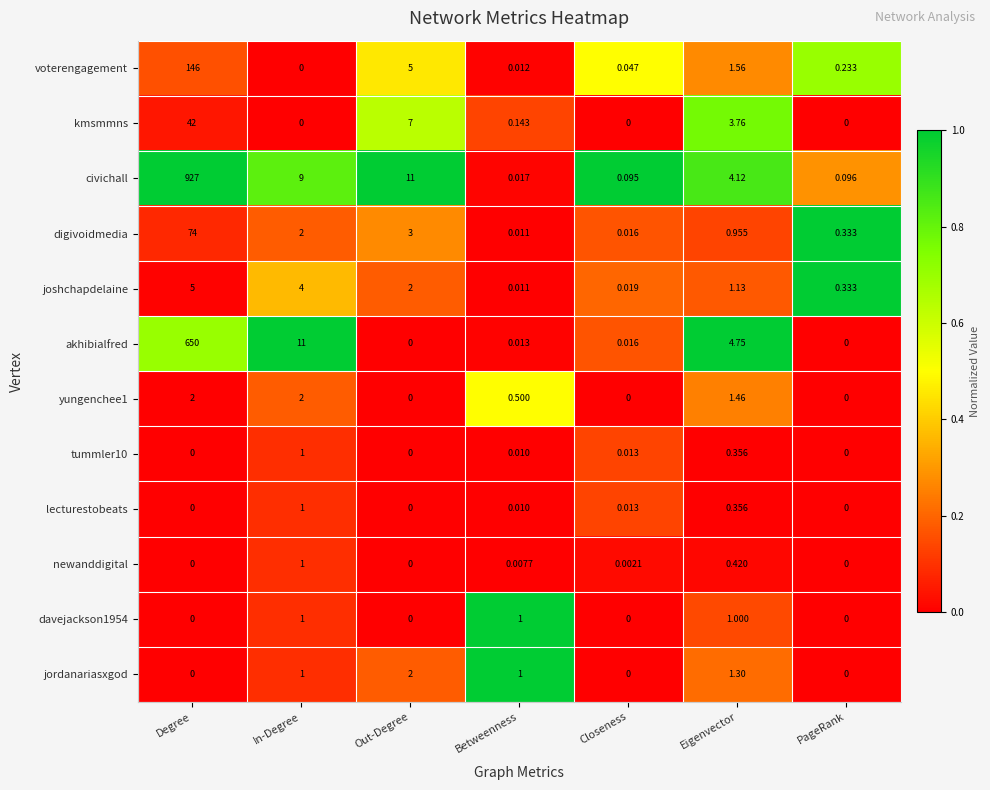

Which series has the largest total across all categories?

civichall